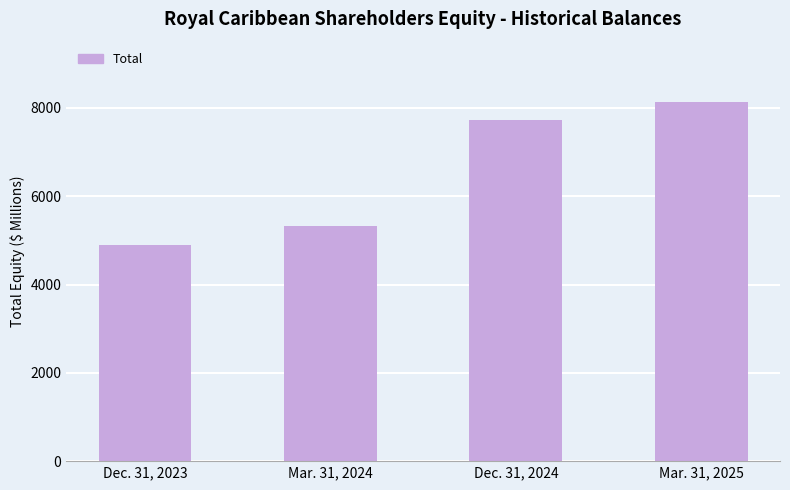

How many data points does each series have?

4